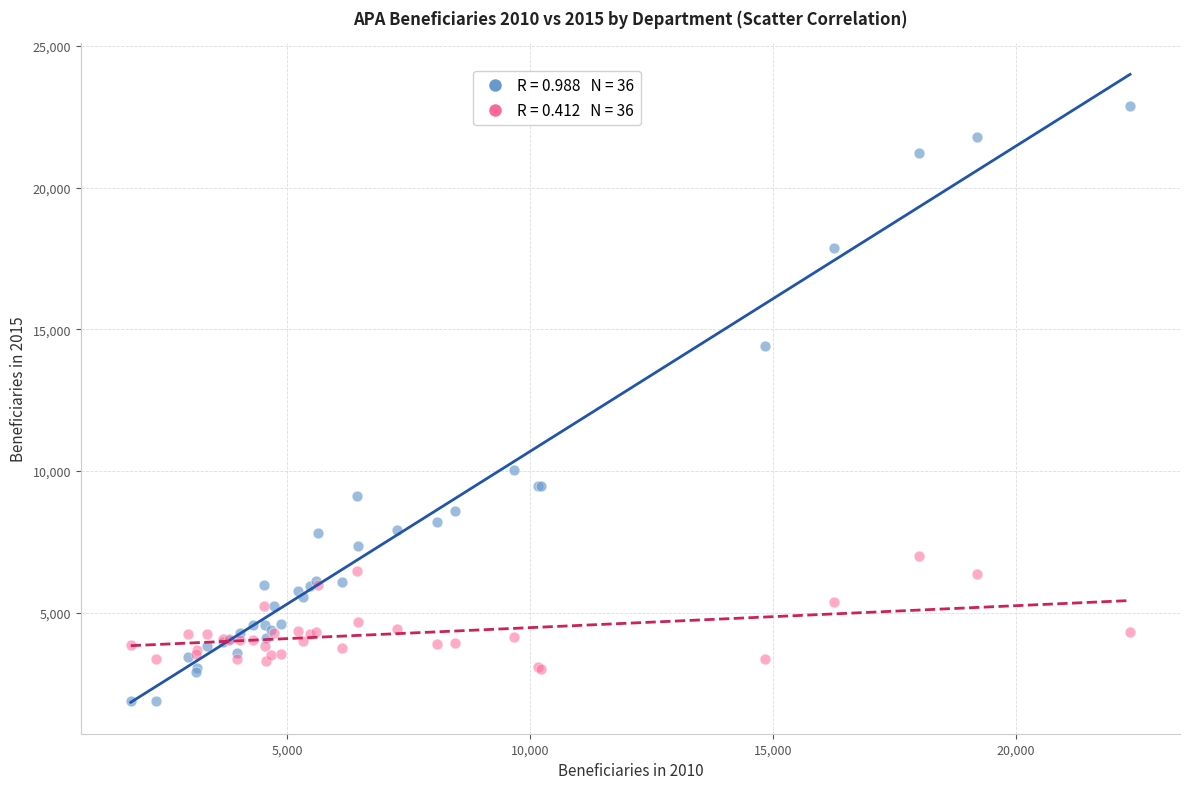

Across all series, what Y value is closest to 12383?

14407.0